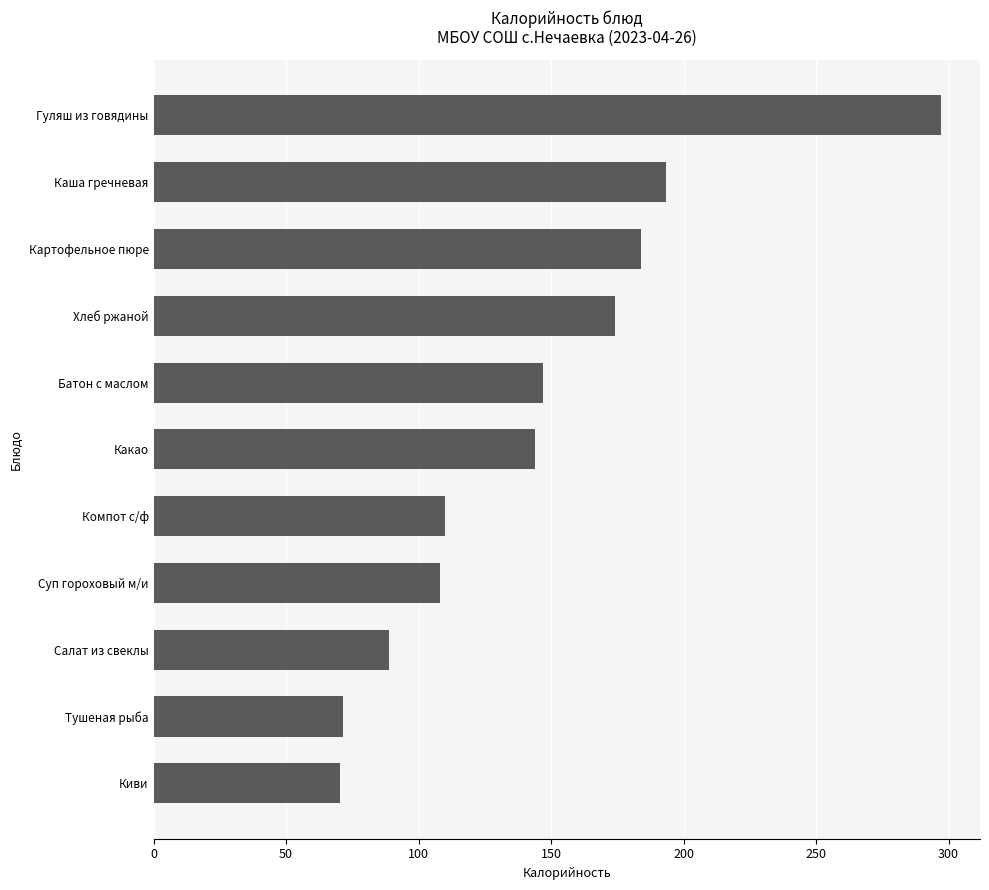

What is the average value?

144.4